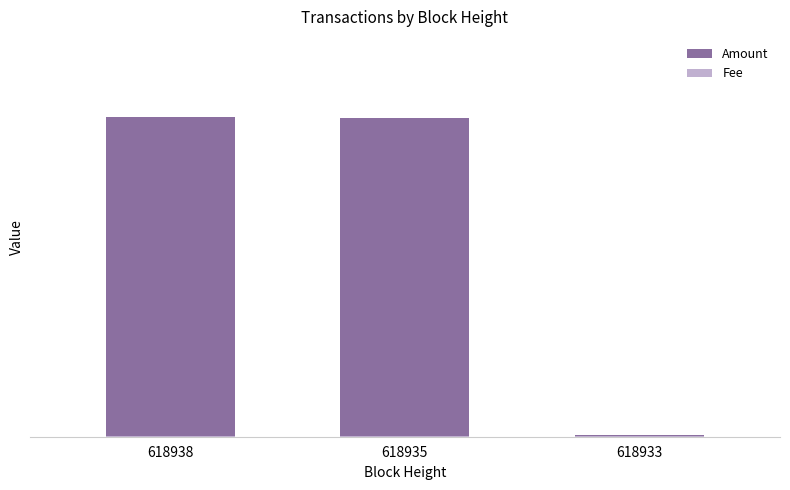

Which series has the largest range (max minus min)?

Amount